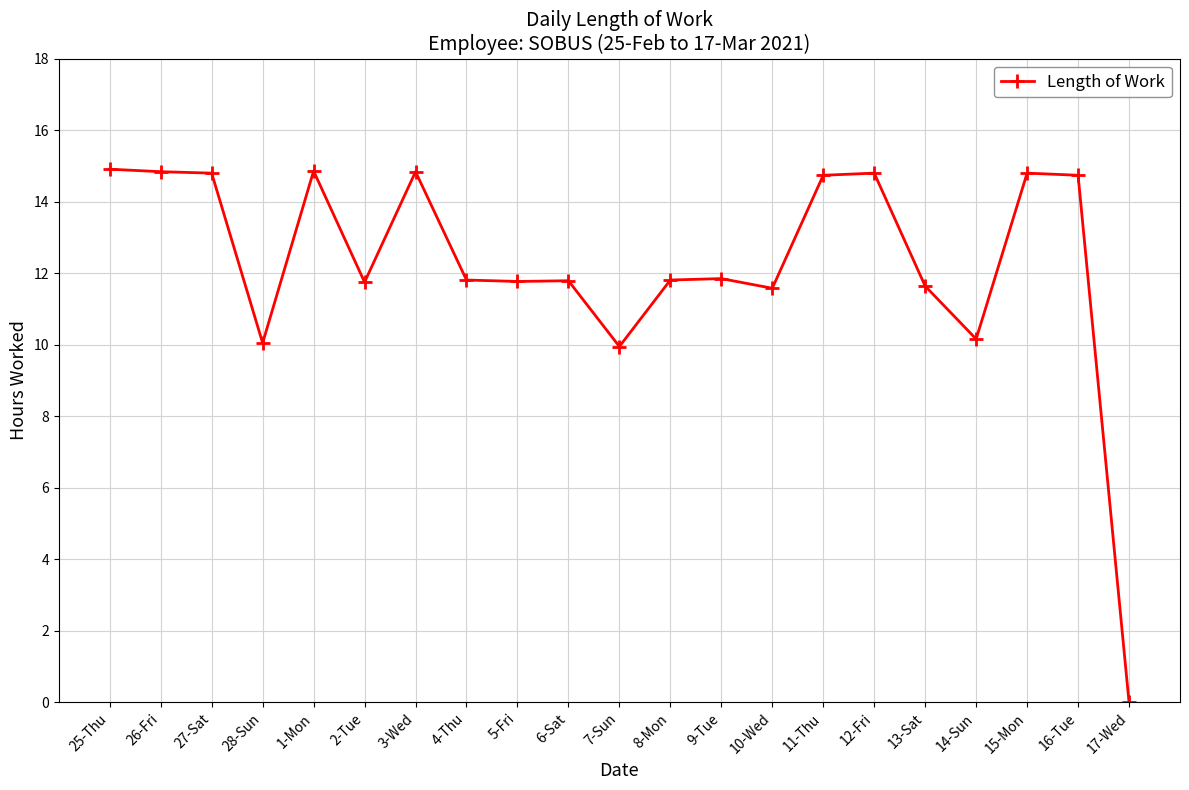

Is it true that the value at 5-Fri is 11.8?

True